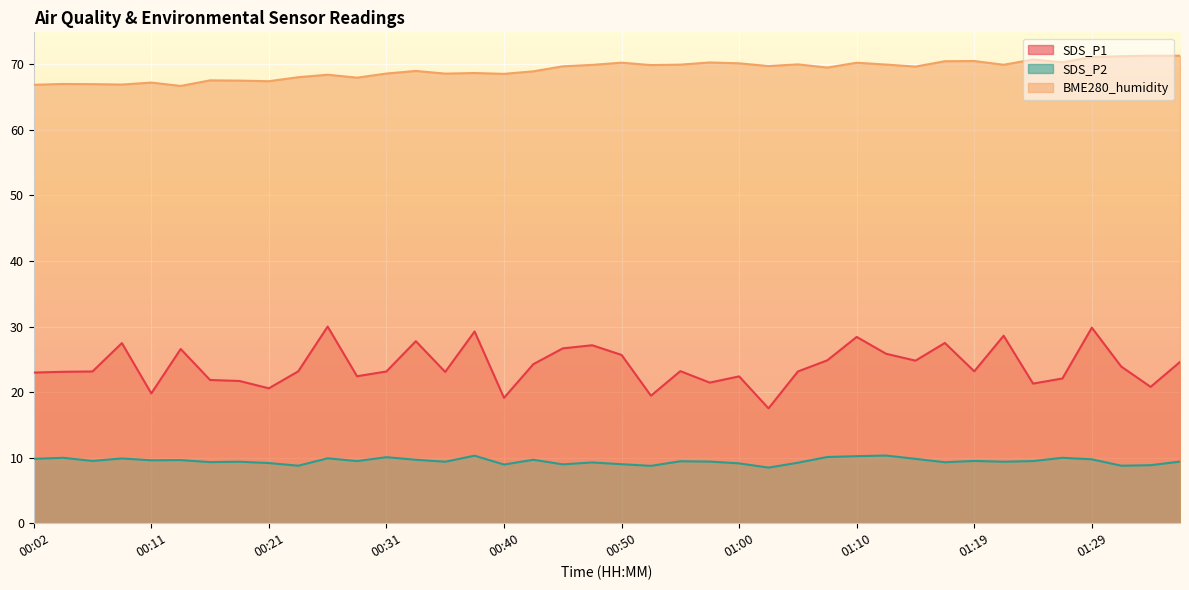

Rank the series by their average value, from lowest to highest.

SDS_P2, SDS_P1, BME280_humidity